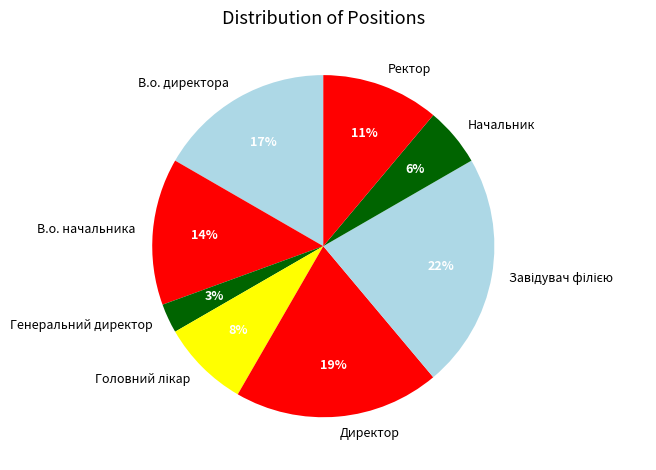

Which has a higher value, Начальник or Ректор?

Ректор